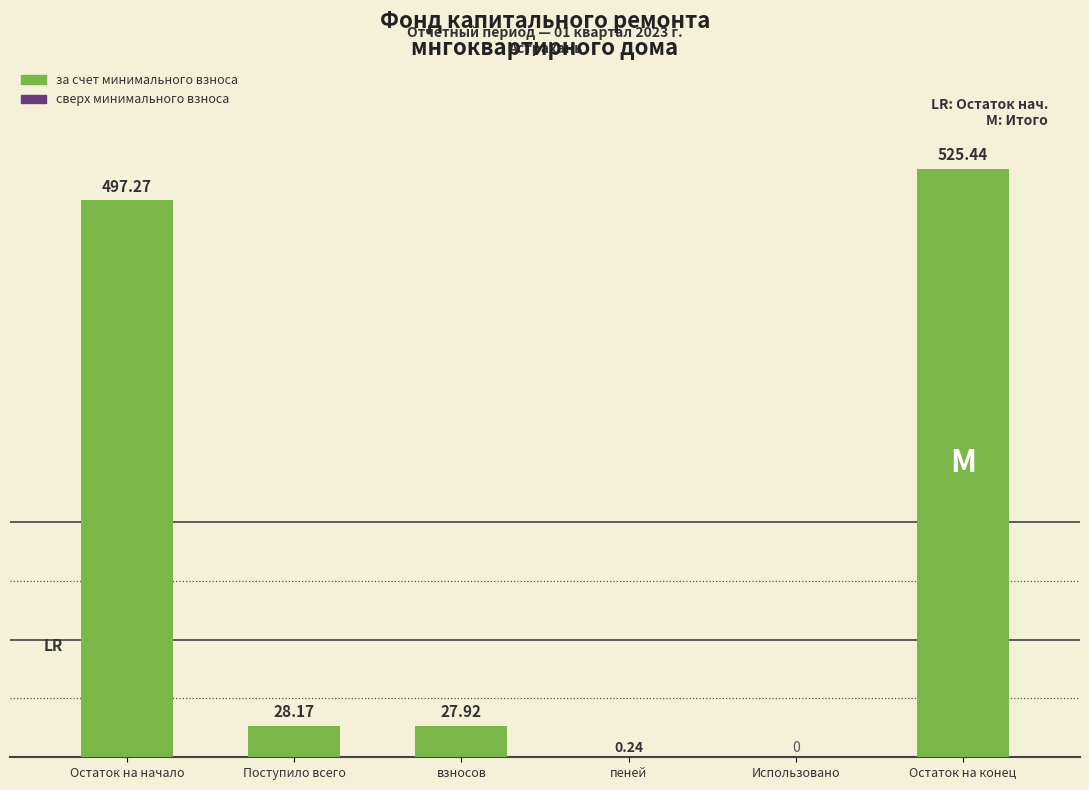

At which category does the chart reach its peak across all series?

Остаток на конец